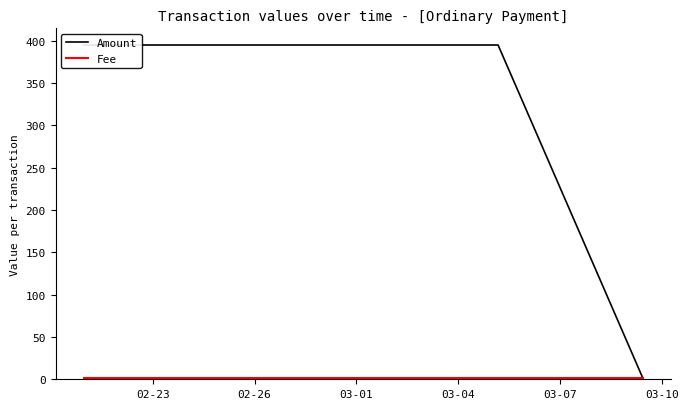

Does the chart display data point markers on the line(s)?

No